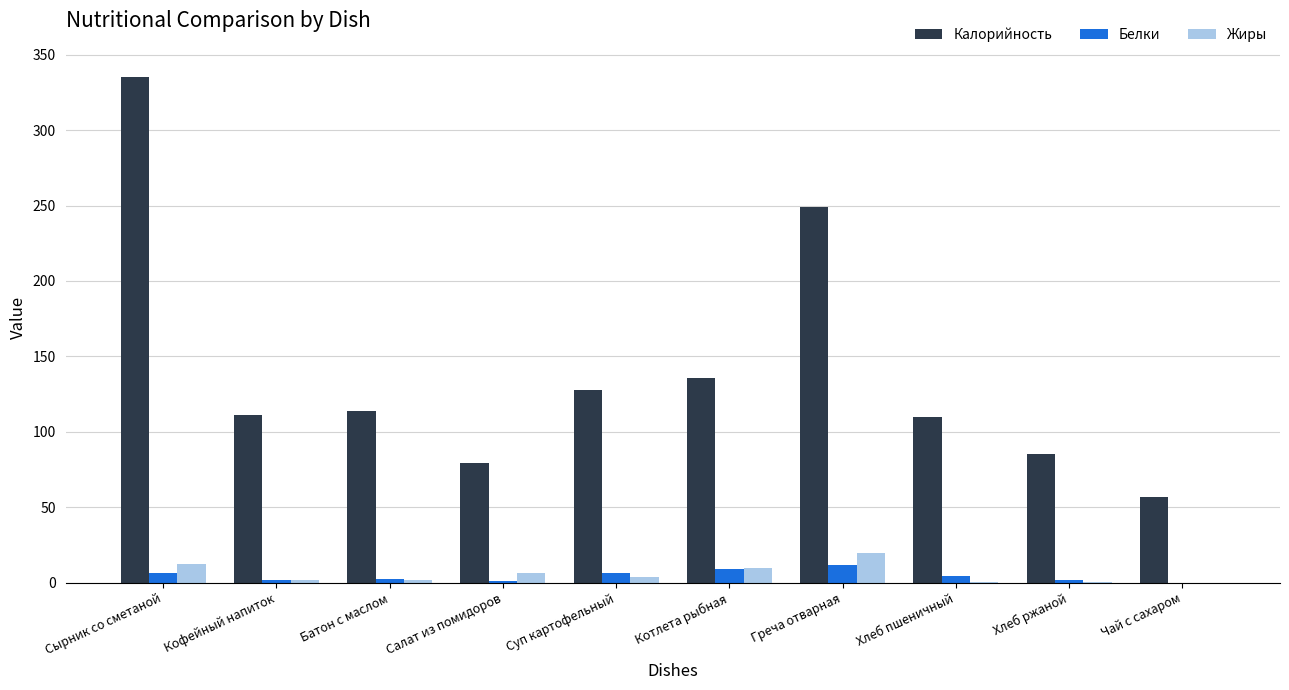

Which series has the largest total across all categories?

Калорийность